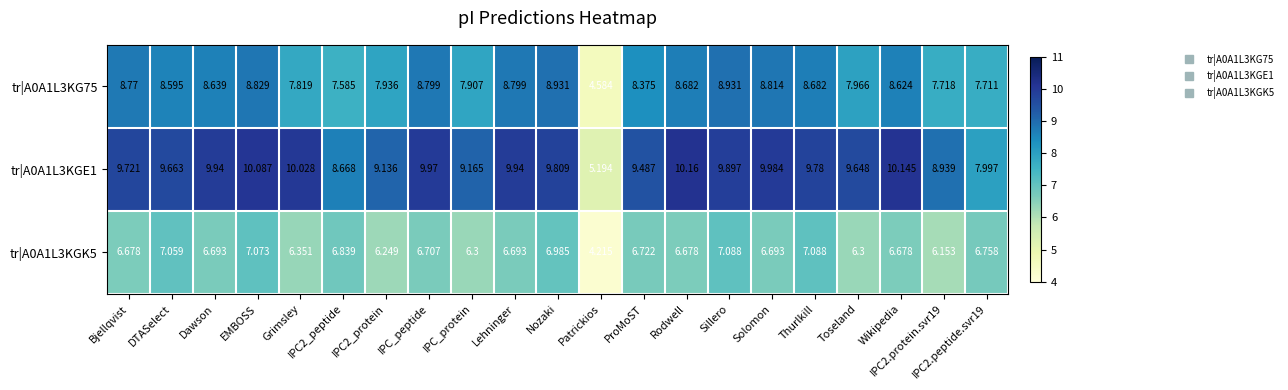

At which label does tr|A0A1L3KG75 first exceed 8?

Bjellqvist